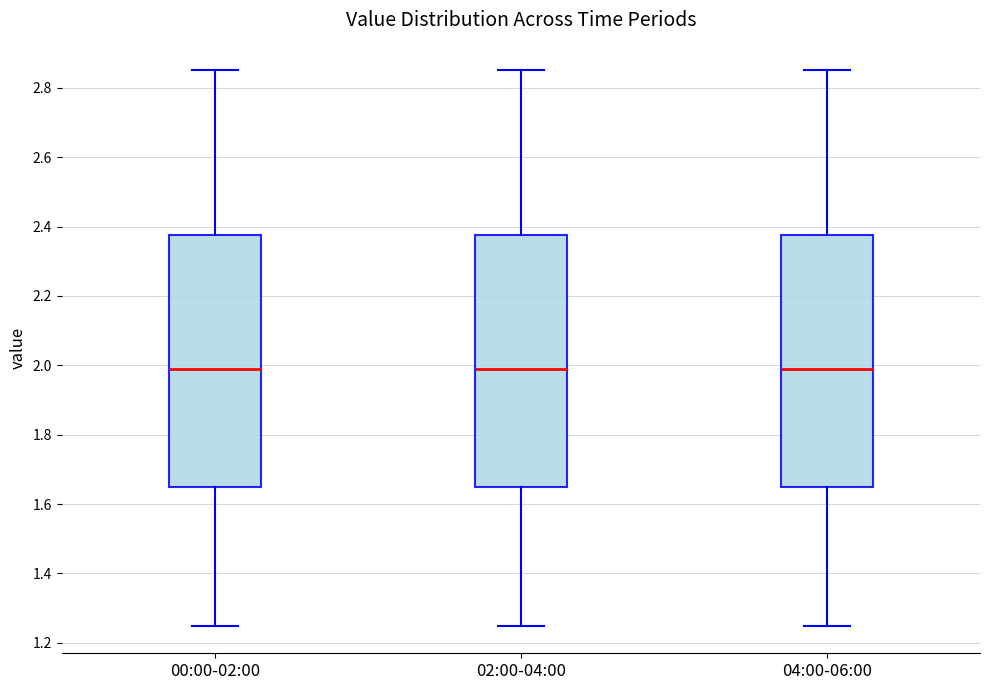

Where is the lower edge of the box for 00:00-02:00 on the y-axis? The values are not printed on the chart, so give them approximately, as read against the axis.

1.66